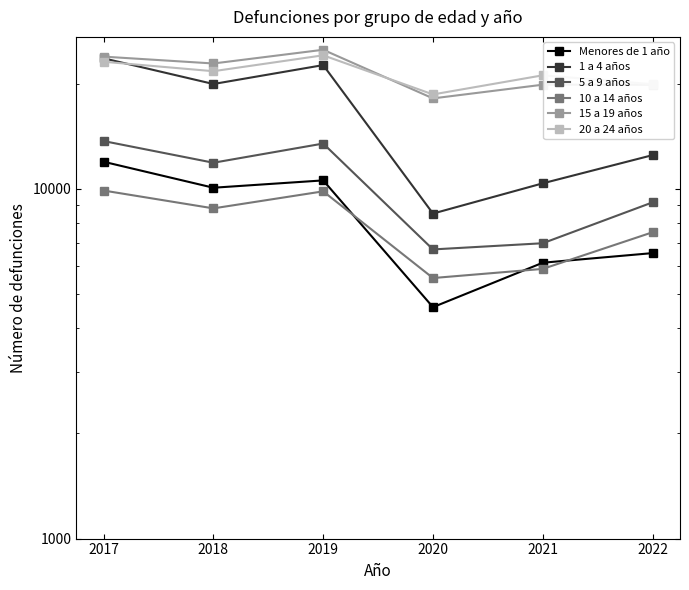

Where is 5 a 9 años nearest to the value 10209?

2022